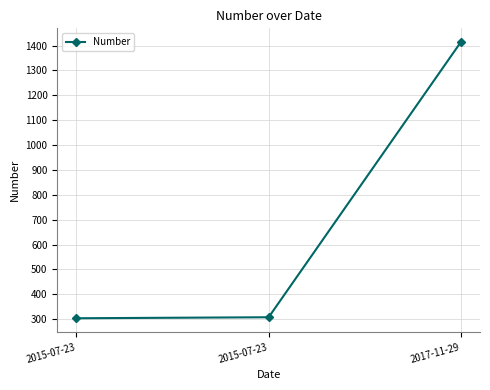

Is it true that the value at 2017-11-29 is 1414?

True